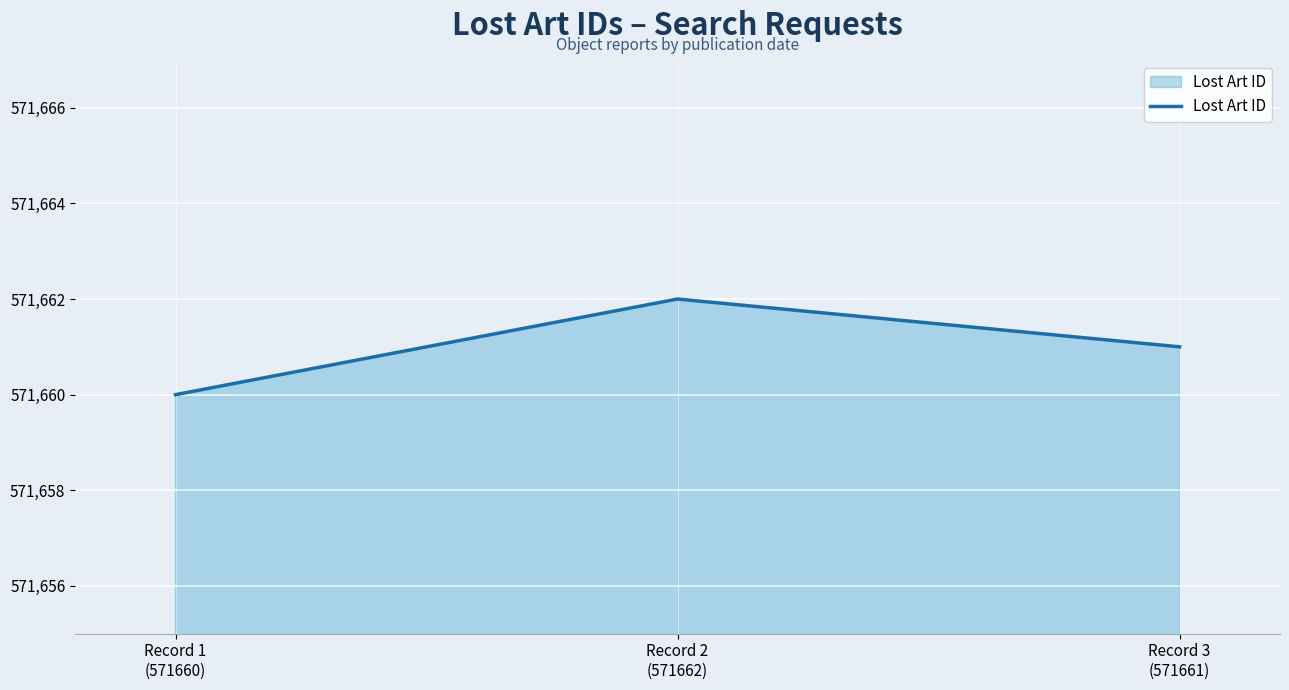

How many values are below 571661?

1